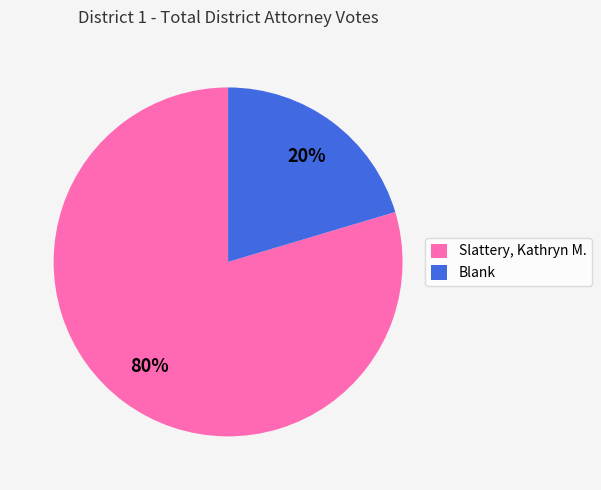

Between Blank and Slattery, Kathryn M., which is larger?

Slattery, Kathryn M.